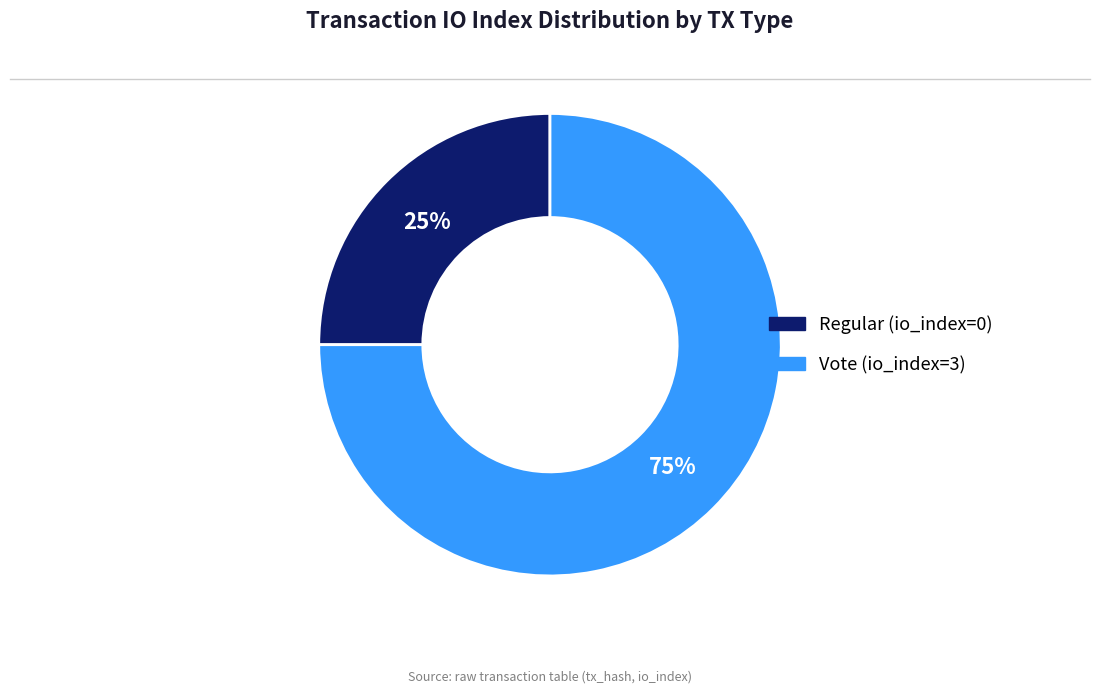

Which has a higher value, Regular (io_index=0) or Vote (io_index=3)?

Vote (io_index=3)